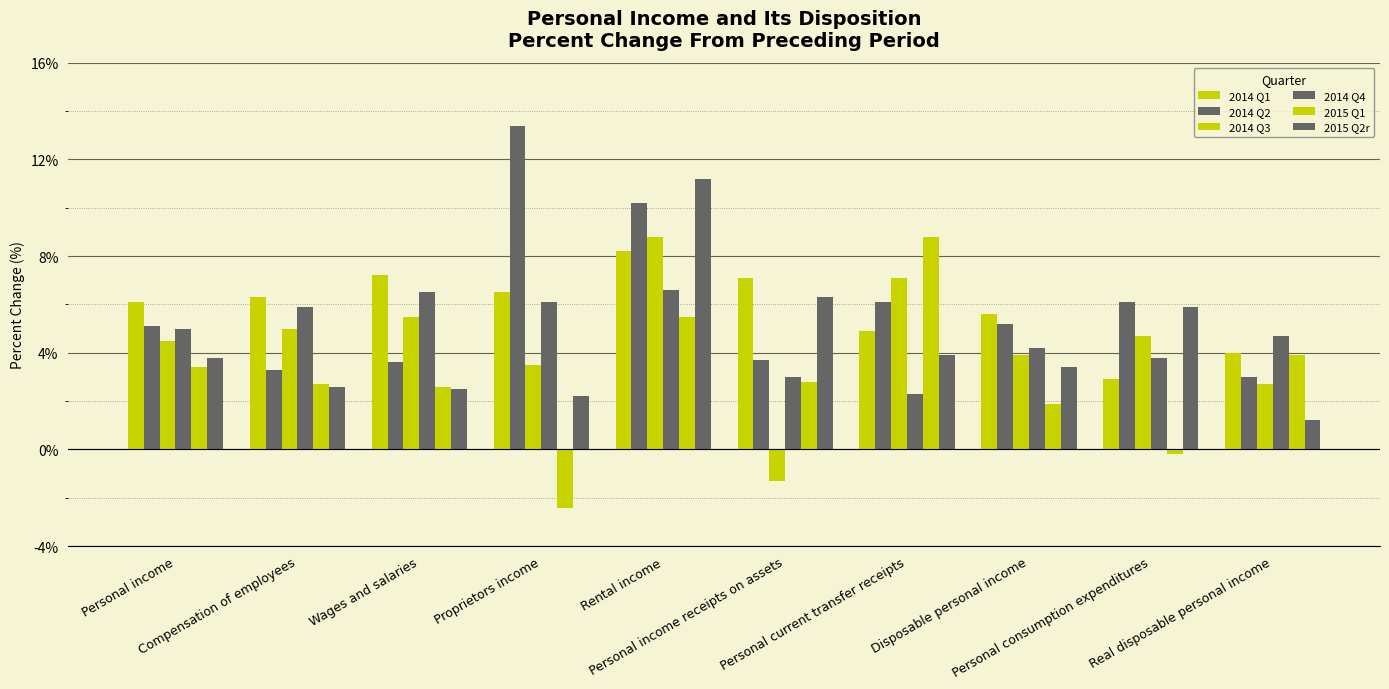

Are the bars grouped side by side (vs. stacked)?

Yes